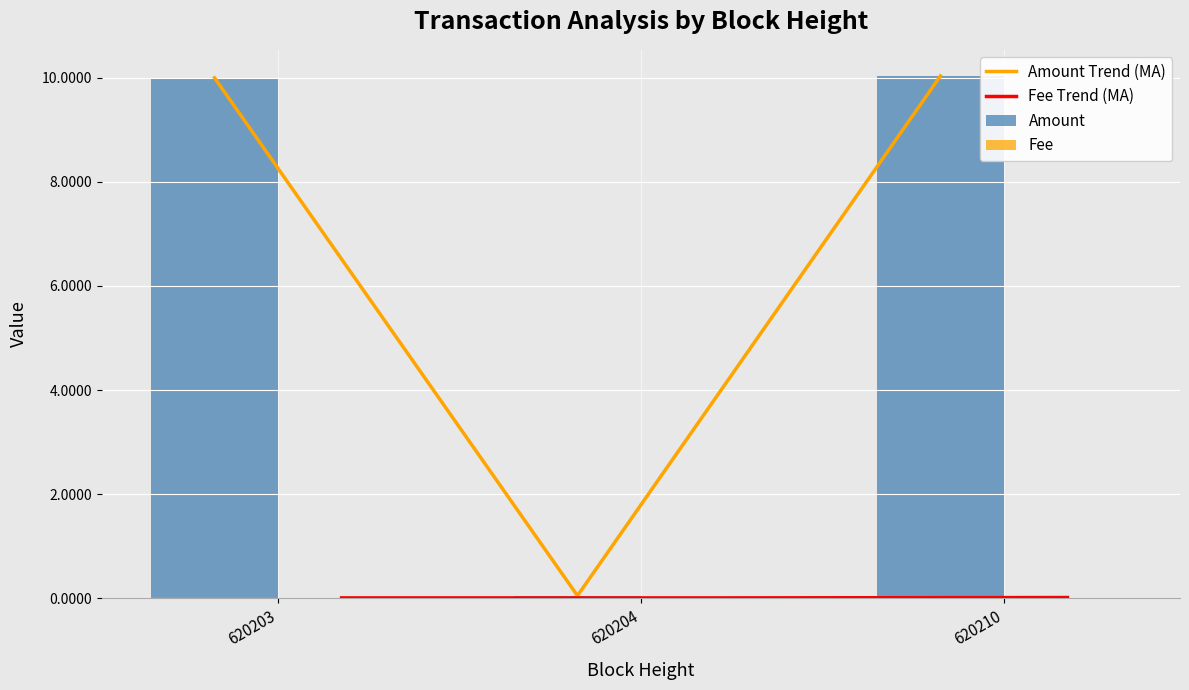

What is the maximum value for Amount?

10.0